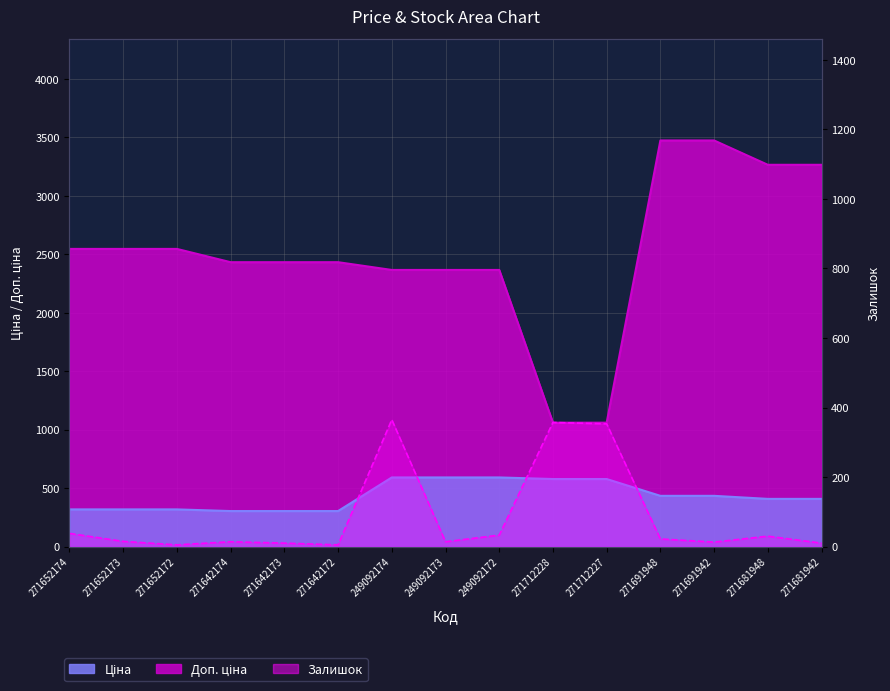

Reading right to left, what are all the values shown in this chart?

Ціна: 408.2	408.2	434.3	434.3	578.1	578.1	591.6	591.6	591.6	304.1	304.1	304.1	318.3	318.3	318.3
Доп. ціна: 3265.8	3265.8	3474.1	3474.1	1060.0	1060.0	2366.5	2366.5	2366.5	2432.8	2432.8	2432.8	2546.4	2546.4	2546.4
Залишок: 10.0	30.0	13.0	22.0	353.0	357.0	33.0	14.0	365.0	5.0	10.0	14.0	5.0	15.0	38.0